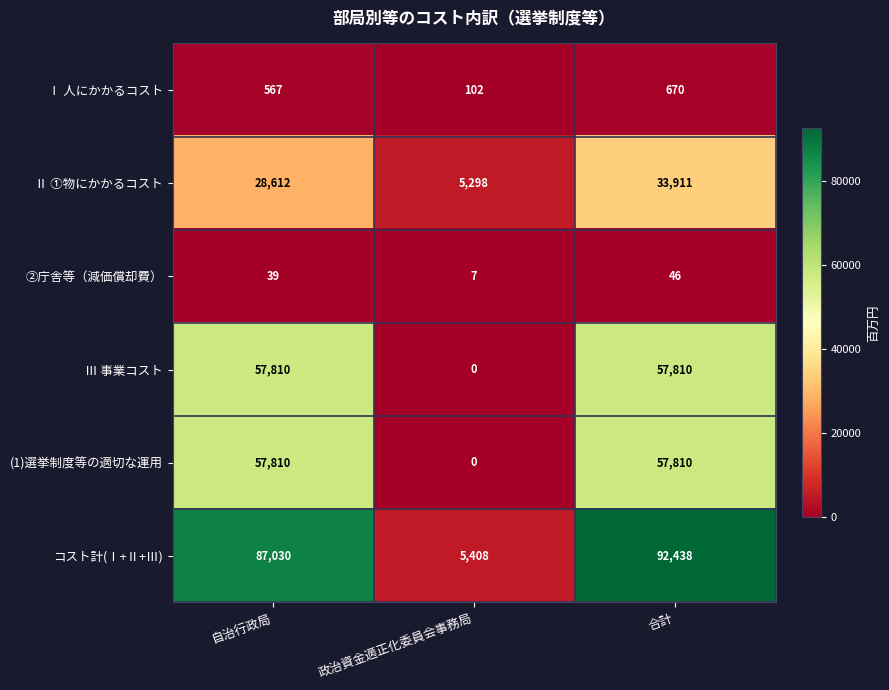

At which category does the chart reach its peak across all series?

合計